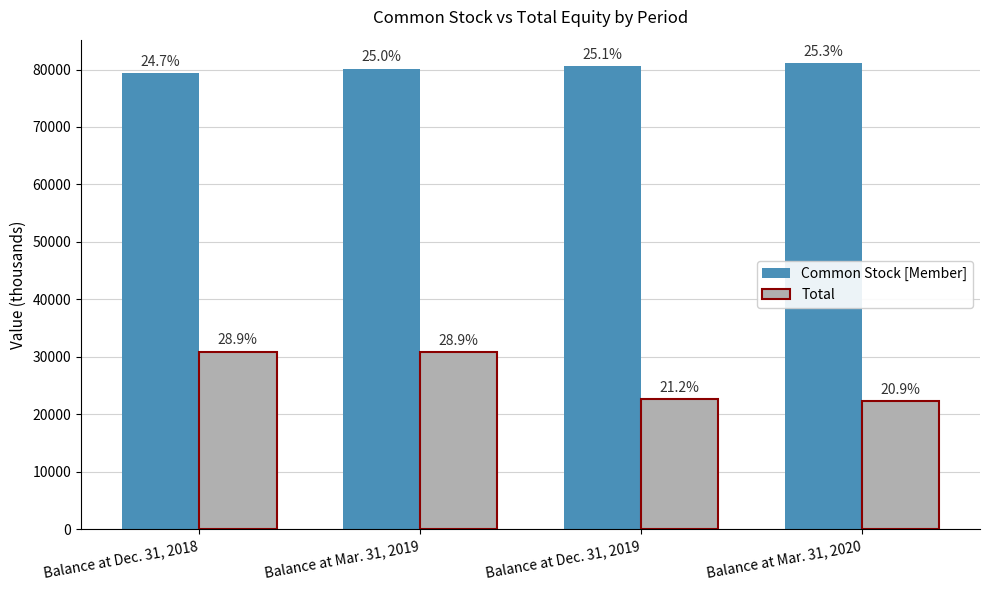

Which series has the largest range (max minus min)?

Total